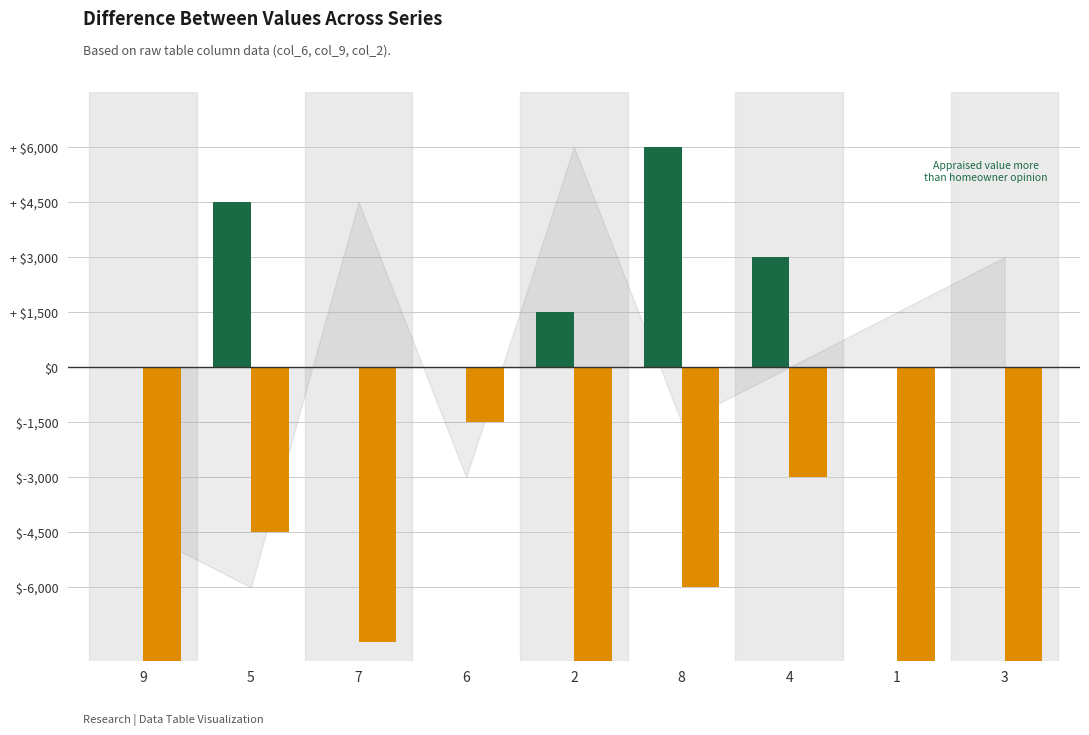

At which category is the sum across all series the highest?

5